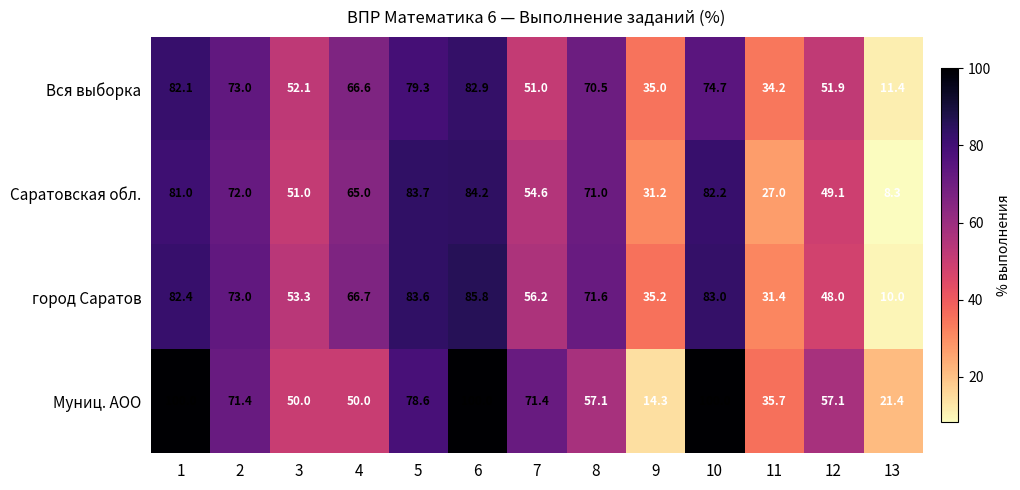

List the labels in order of Вся выборка value, largest first.

6, 1, 5, 10, 2, 8, 4, 3, 12, 7, 9, 11, 13